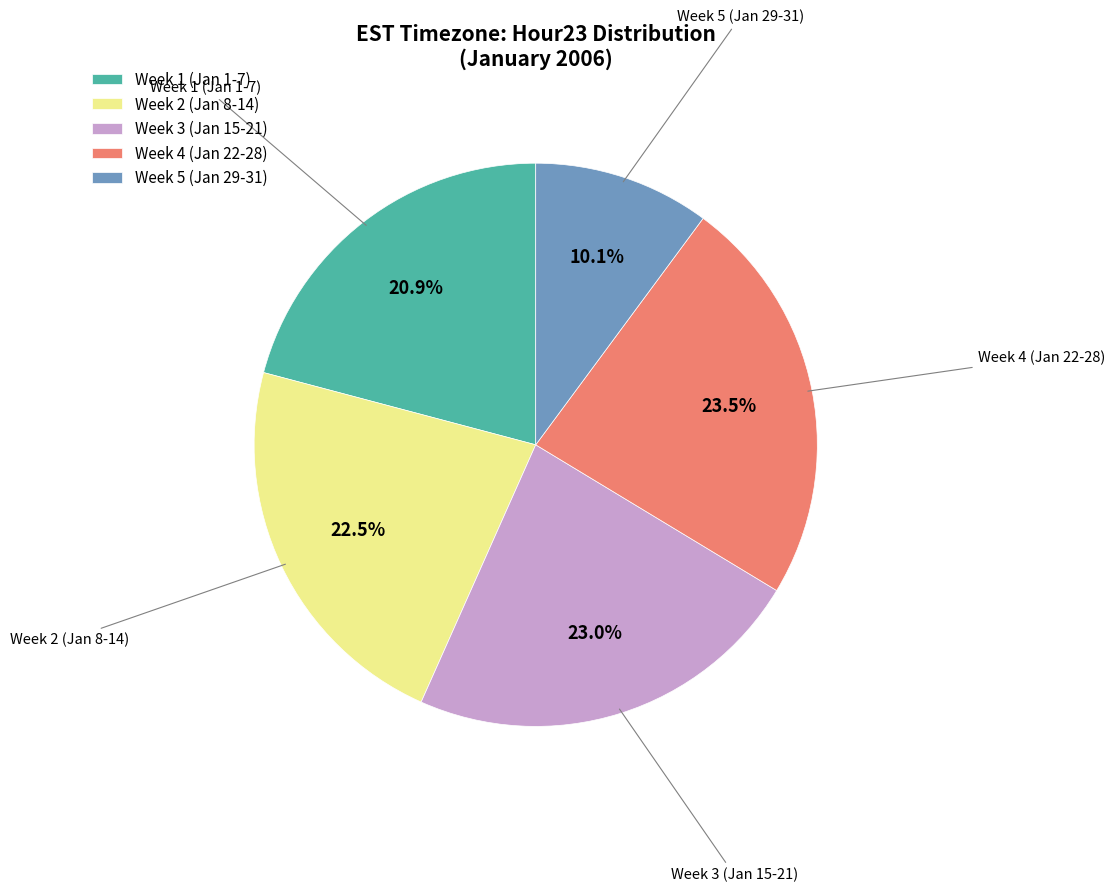

Which category has the smallest portion of the pie?

Week 5 (Jan 29-31)